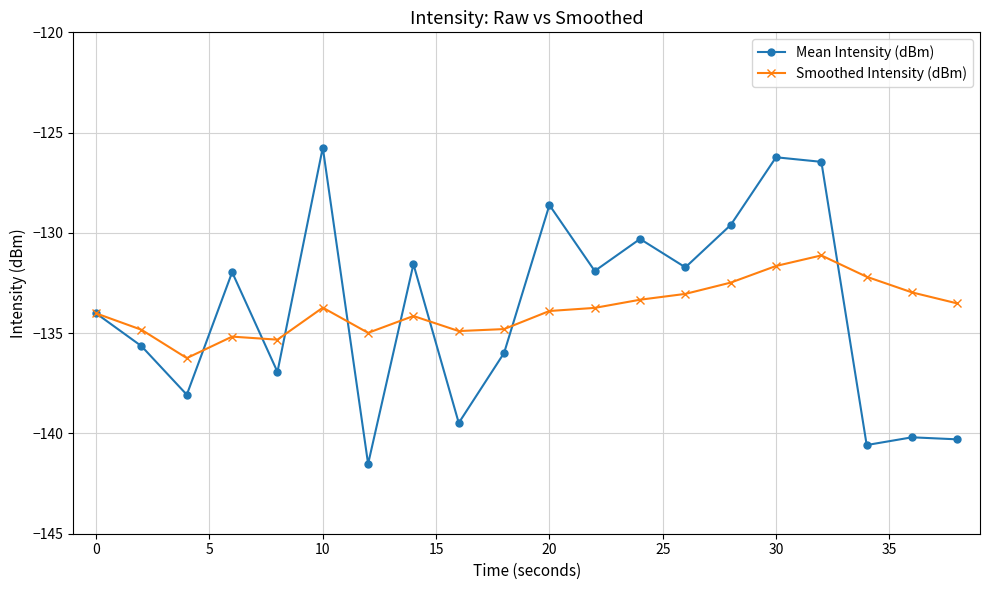

What is the minimum value for Smoothed Intensity (dBm)?

-136.2